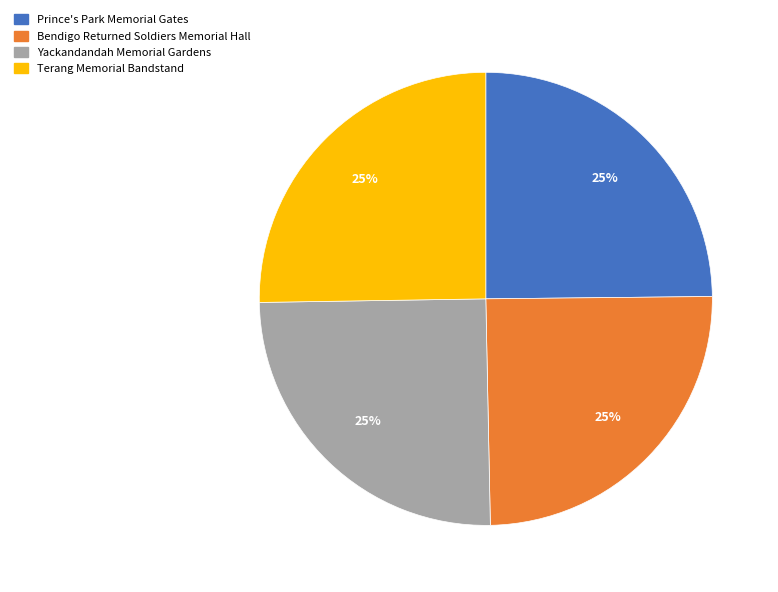

The Prince's Park Memorial Gates slice represents 25% of the pie. True or false?

True